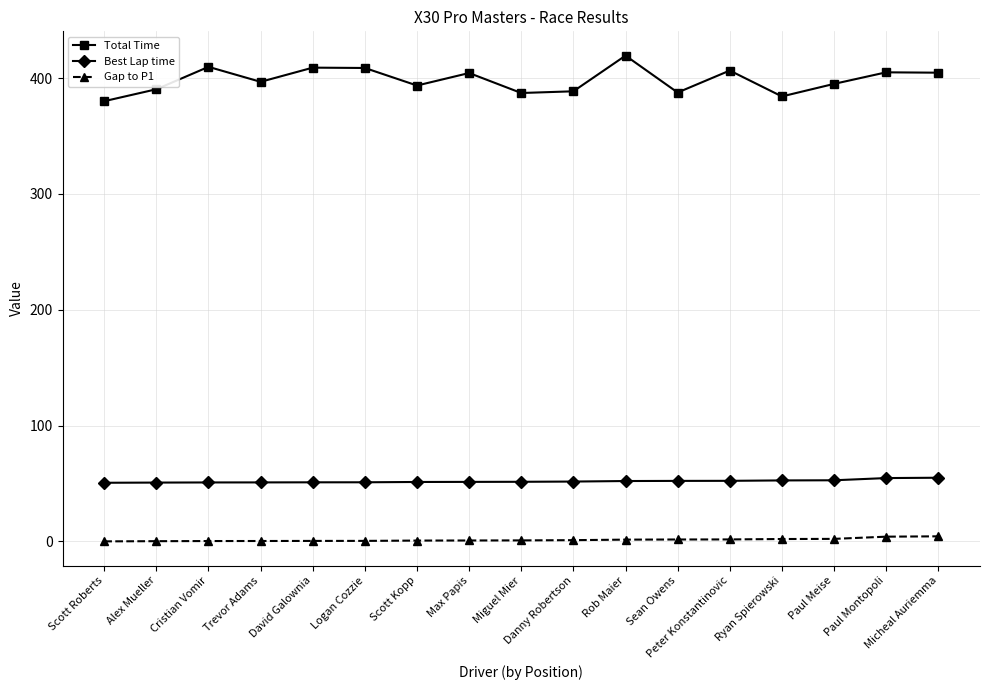

How many lines are shown in the chart?

3